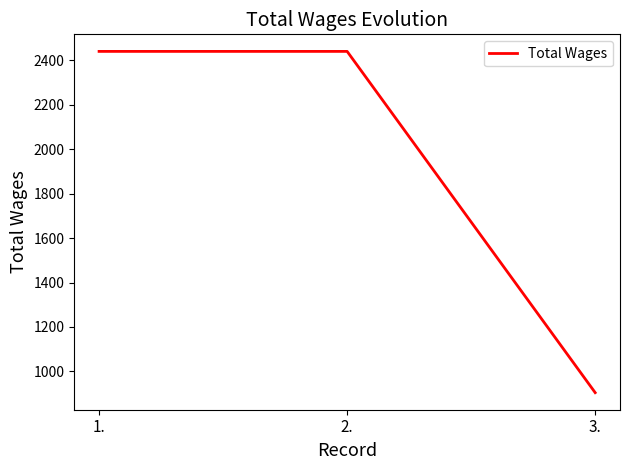

How many lines are shown in the chart?

1